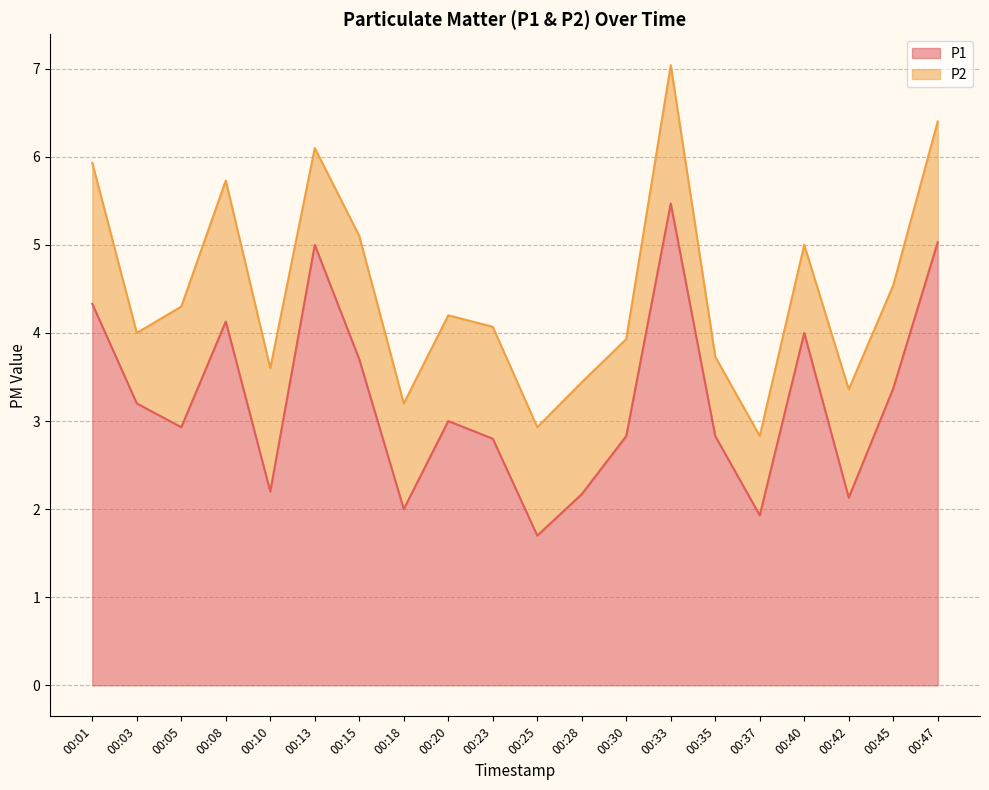

What is the difference between the maximum and minimum values in the P1 series?

3.8